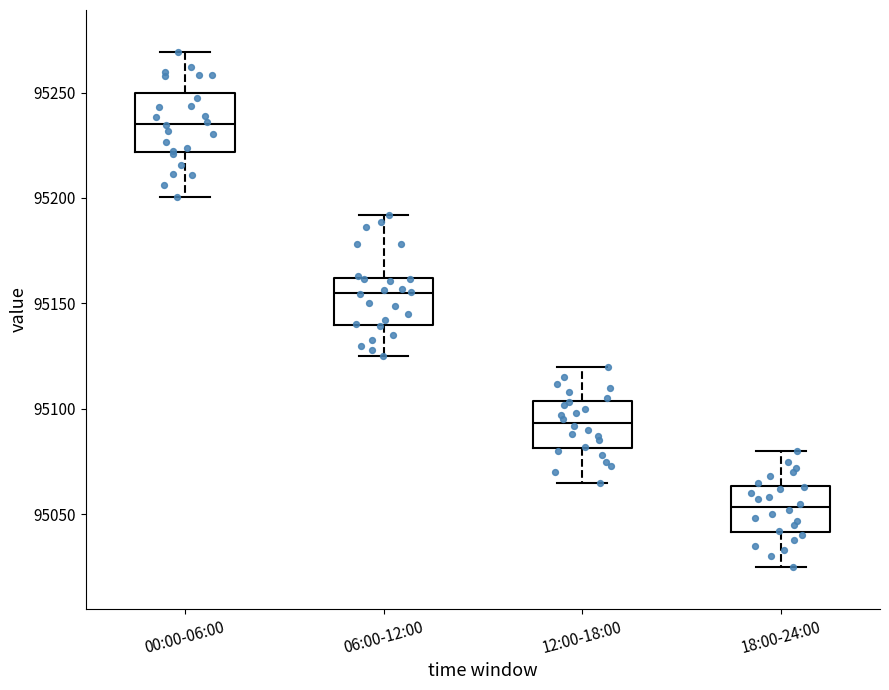

Reading left to right, read every box against the y-axis: the position of its median line, the range the box covers, and the ends of its whiskers. The values are not printed on the chart, so give them approximately, as read against the axis.

00:00-06:00: median 95235, box 95220 to 95250, whiskers 95200 to 95270
06:00-12:00: median 95155, box 95140 to 95160, whiskers 95125 to 95190
12:00-18:00: median 95095, box 95080 to 95105, whiskers 95065 to 95120
18:00-24:00: median 95055, box 95040 to 95065, whiskers 95025 to 95080